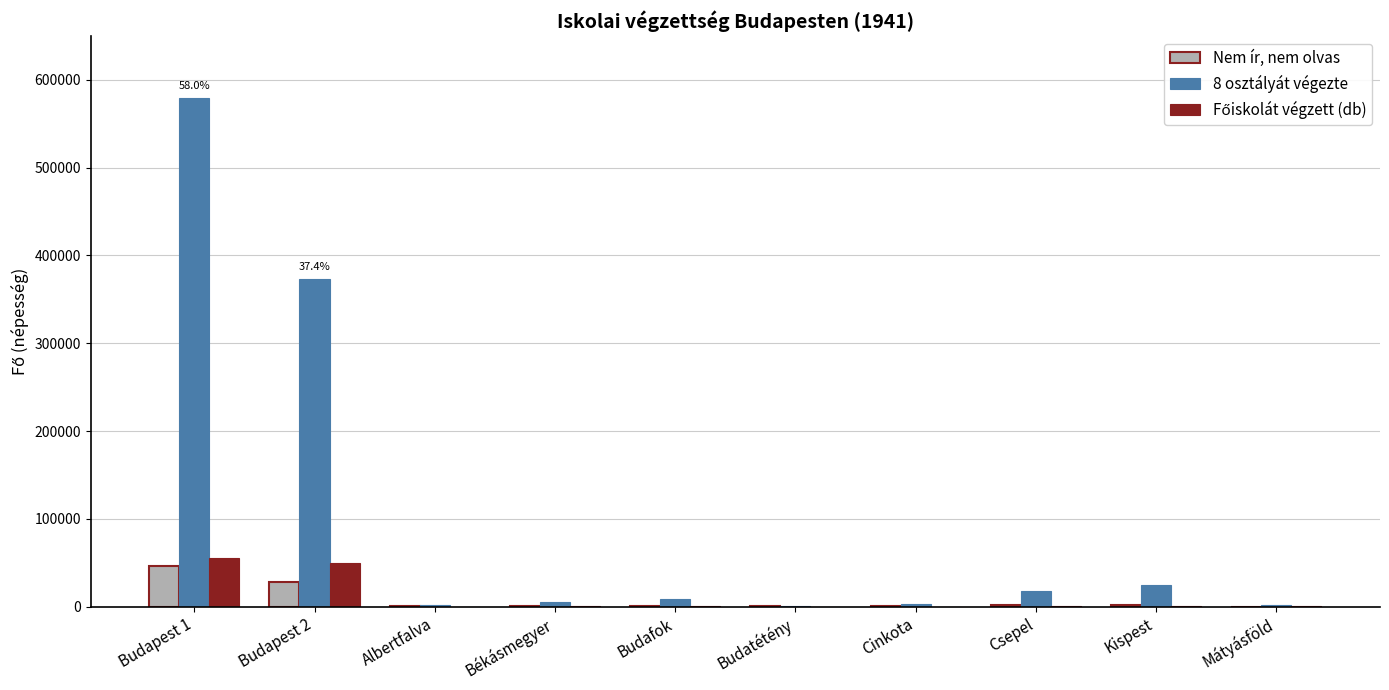

What is the maximum value shown in the chart?

579570